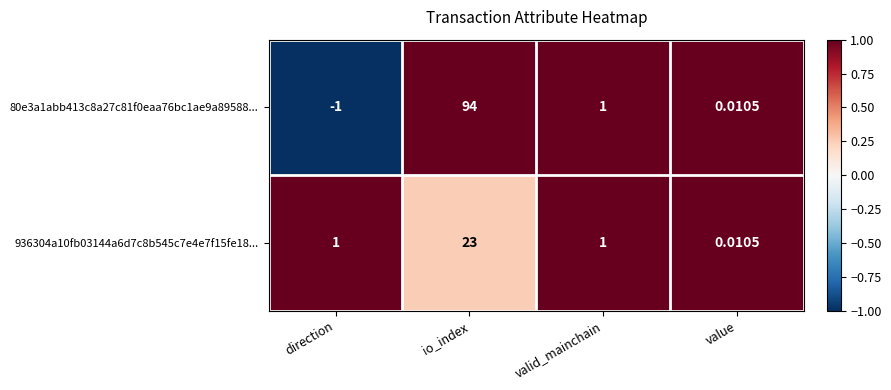

Is the value of 936304a10fb03144a6d7c8b545c7e4e7f15fe18... at direction greater than the value of 80e3a1abb413c8a27c81f0eaa76bc1ae9a89588... at io_index?

No